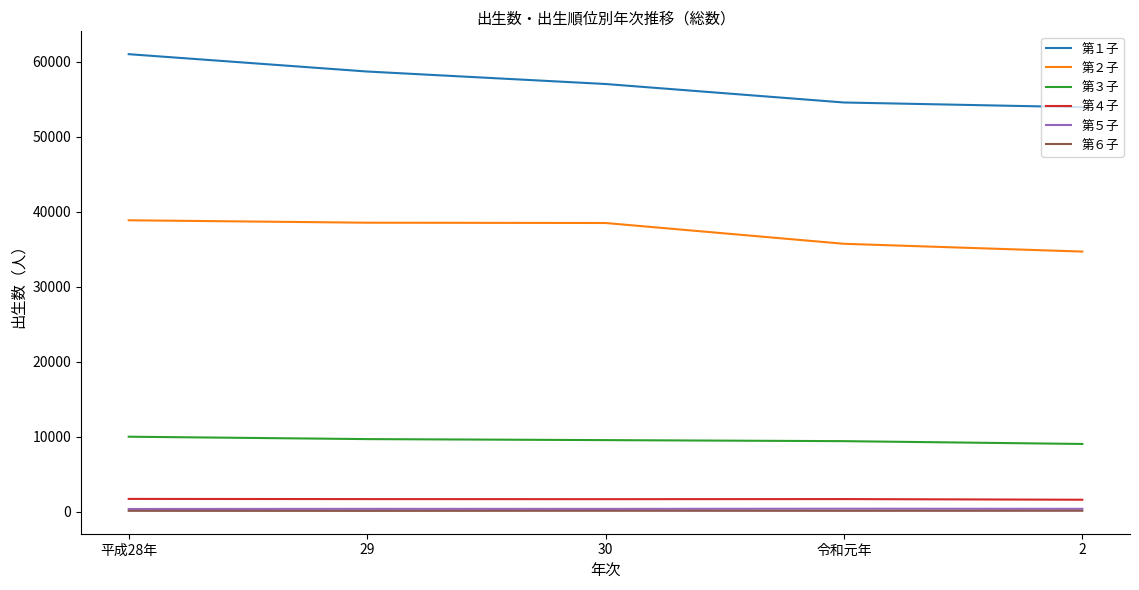

Is the value of 第４子 at 2 greater than the value of 第３子 at 平成28年?

No